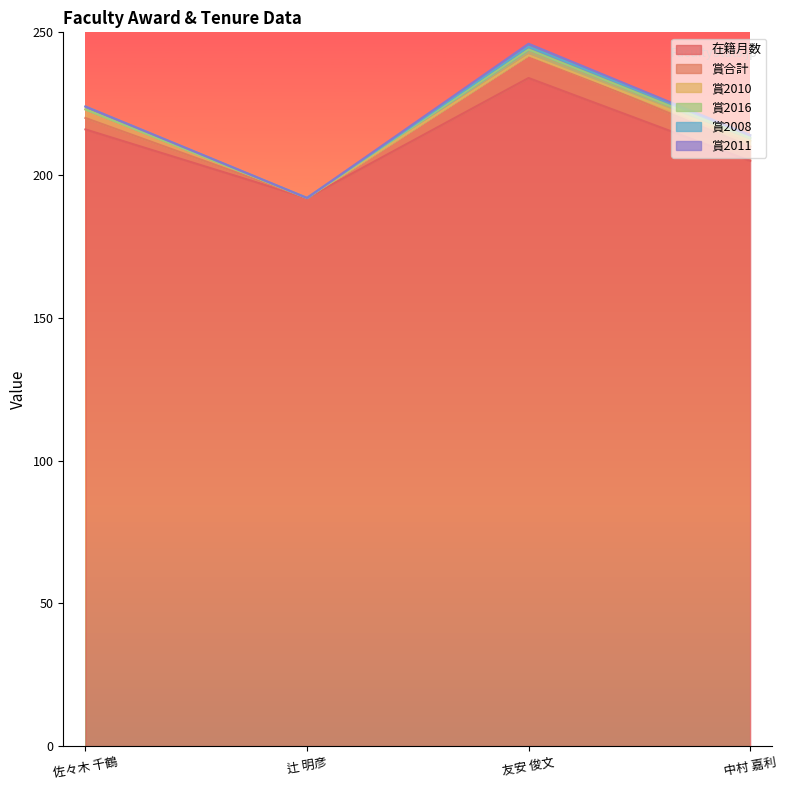

Rank the series at 友安 俊文 from lowest to highest value.

賞2010, 賞2008, 賞2011, 賞2016, 賞合計, 在籍月数